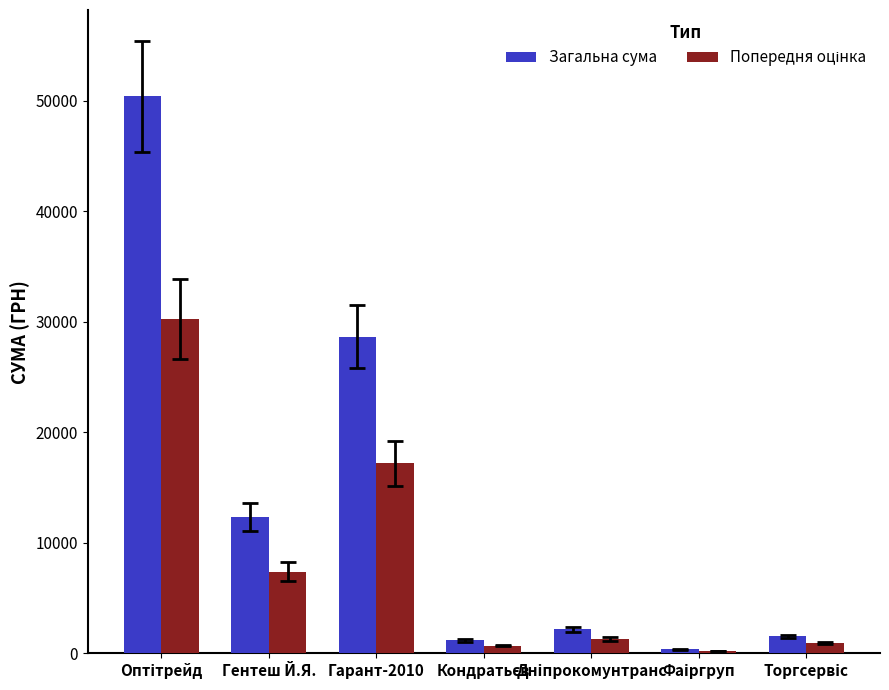

What is the difference between the maximum and minimum values in the Загальна сума series?

50019.8